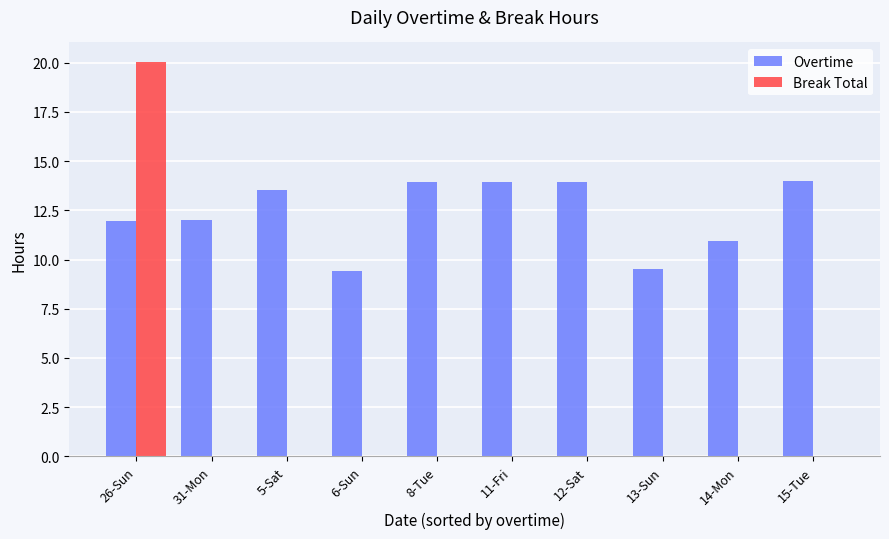

What is the sum of all Overtime values?

123.2